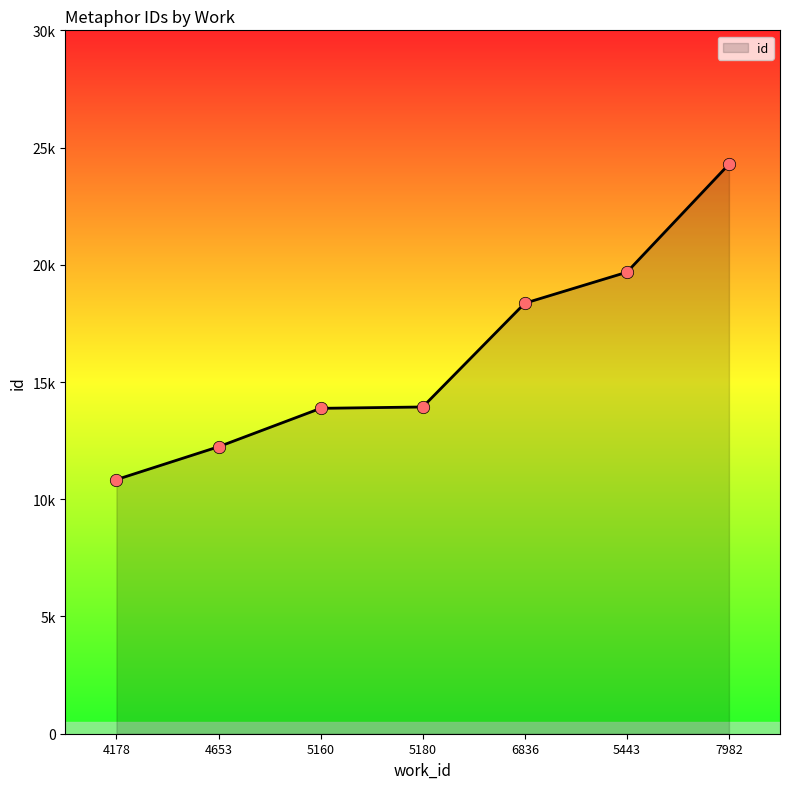

Between 5160 and 4653, which is larger?

5160